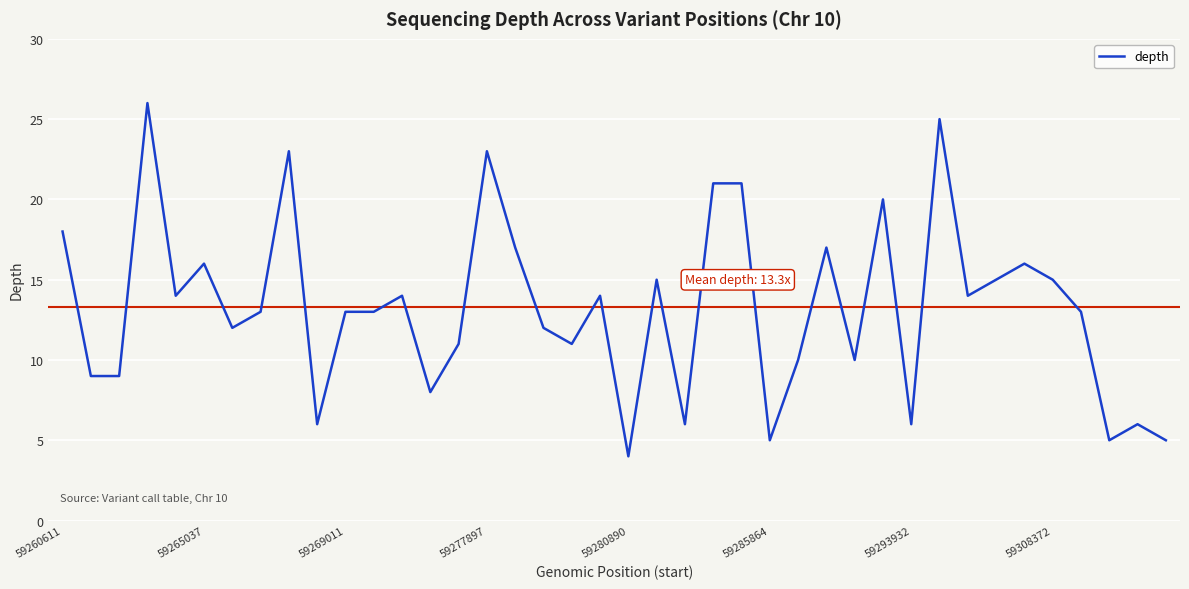

How many lines are shown in the chart?

1